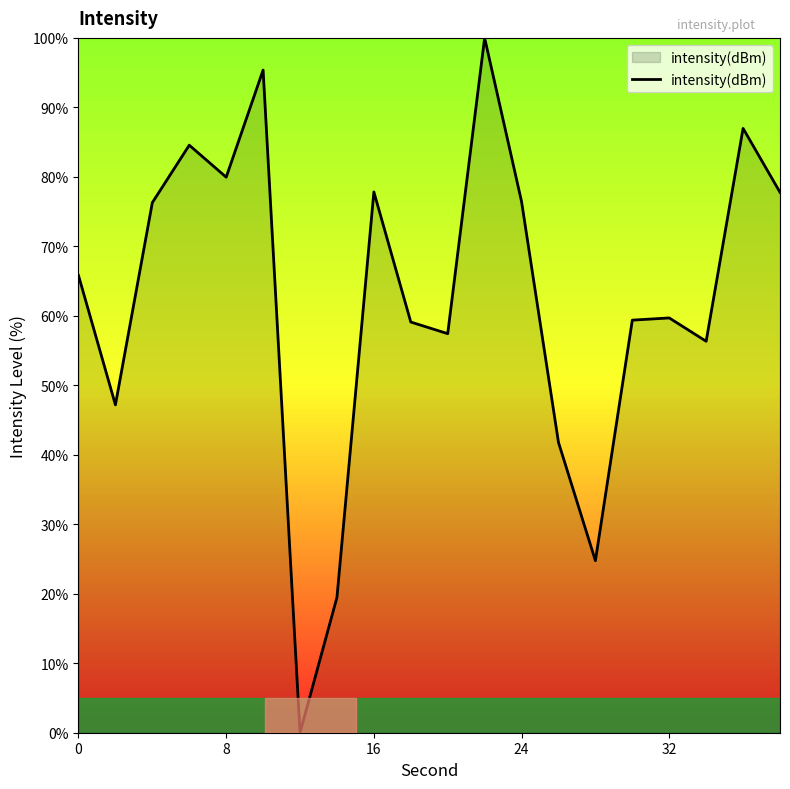

What is the difference between the maximum and minimum values?

100.0